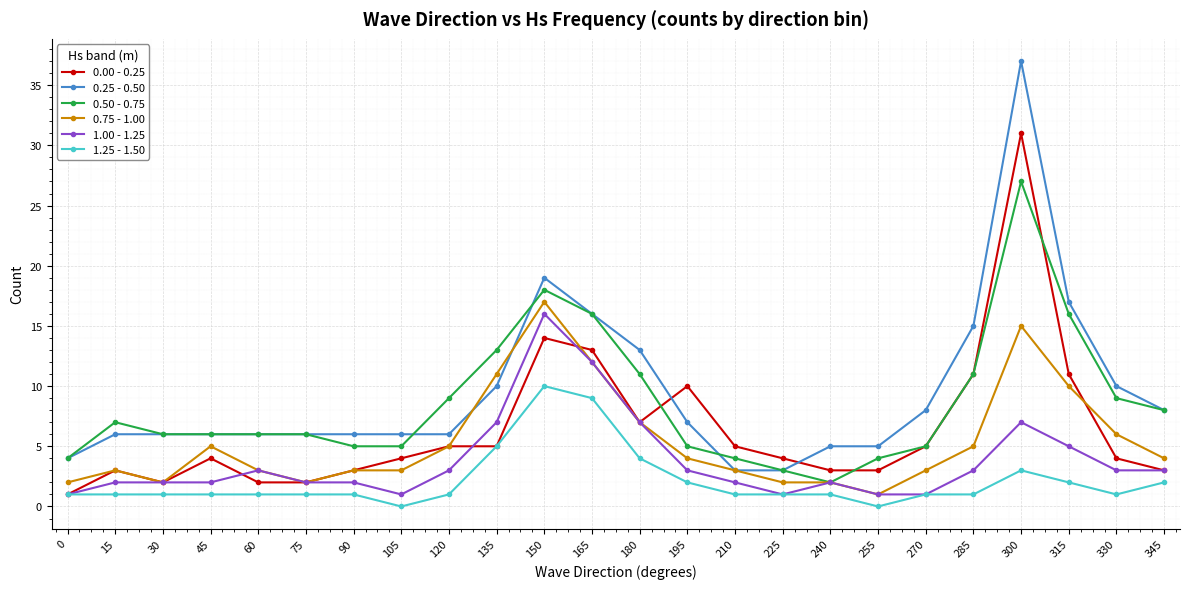

Reading left to right, transcribe all the data shown in this chart.

0.00 - 0.25: 0=1	15=3	30=2	45=4	60=2	75=2	90=3	105=4	120=5	135=5	150=14	165=13	180=7	195=10	210=5	225=4	240=3	255=3	270=5	285=11	300=31	315=11	330=4	345=3
0.25 - 0.50: 0=4	15=6	30=6	45=6	60=6	75=6	90=6	105=6	120=6	135=10	150=19	165=16	180=13	195=7	210=3	225=3	240=5	255=5	270=8	285=15	300=37	315=17	330=10	345=8
0.50 - 0.75: 0=4	15=7	30=6	45=6	60=6	75=6	90=5	105=5	120=9	135=13	150=18	165=16	180=11	195=5	210=4	225=3	240=2	255=4	270=5	285=11	300=27	315=16	330=9	345=8
0.75 - 1.00: 0=2	15=3	30=2	45=5	60=3	75=2	90=3	105=3	120=5	135=11	150=17	165=12	180=7	195=4	210=3	225=2	240=2	255=1	270=3	285=5	300=15	315=10	330=6	345=4
1.00 - 1.25: 0=1	15=2	30=2	45=2	60=3	75=2	90=2	105=1	120=3	135=7	150=16	165=12	180=7	195=3	210=2	225=1	240=2	255=1	270=1	285=3	300=7	315=5	330=3	345=3
1.25 - 1.50: 0=1	15=1	30=1	45=1	60=1	75=1	90=1	105=0	120=1	135=5	150=10	165=9	180=4	195=2	210=1	225=1	240=1	255=0	270=1	285=1	300=3	315=2	330=1	345=2